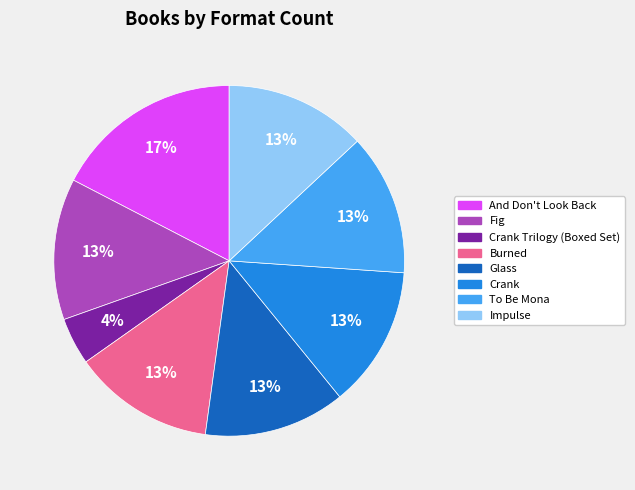

To the nearest percent, what is the combined percentage of Crank and Fig?

26%